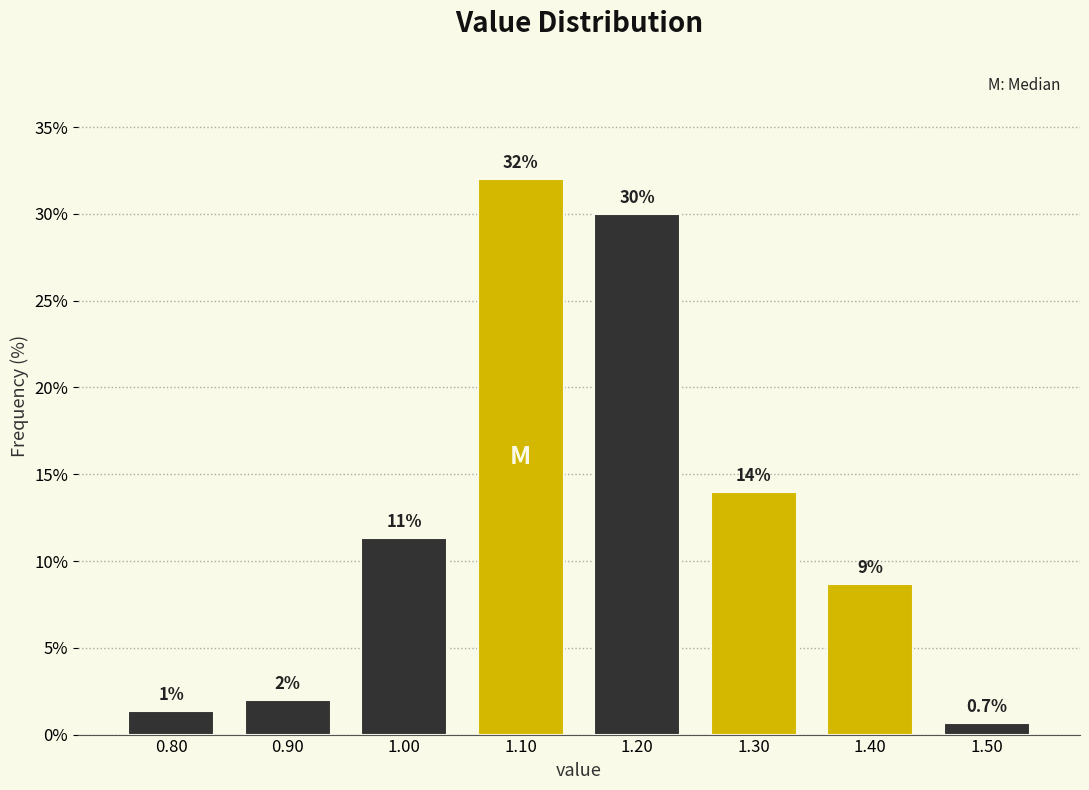

Over which range of the x-axis is the bar tallest?

1.05 to 1.15